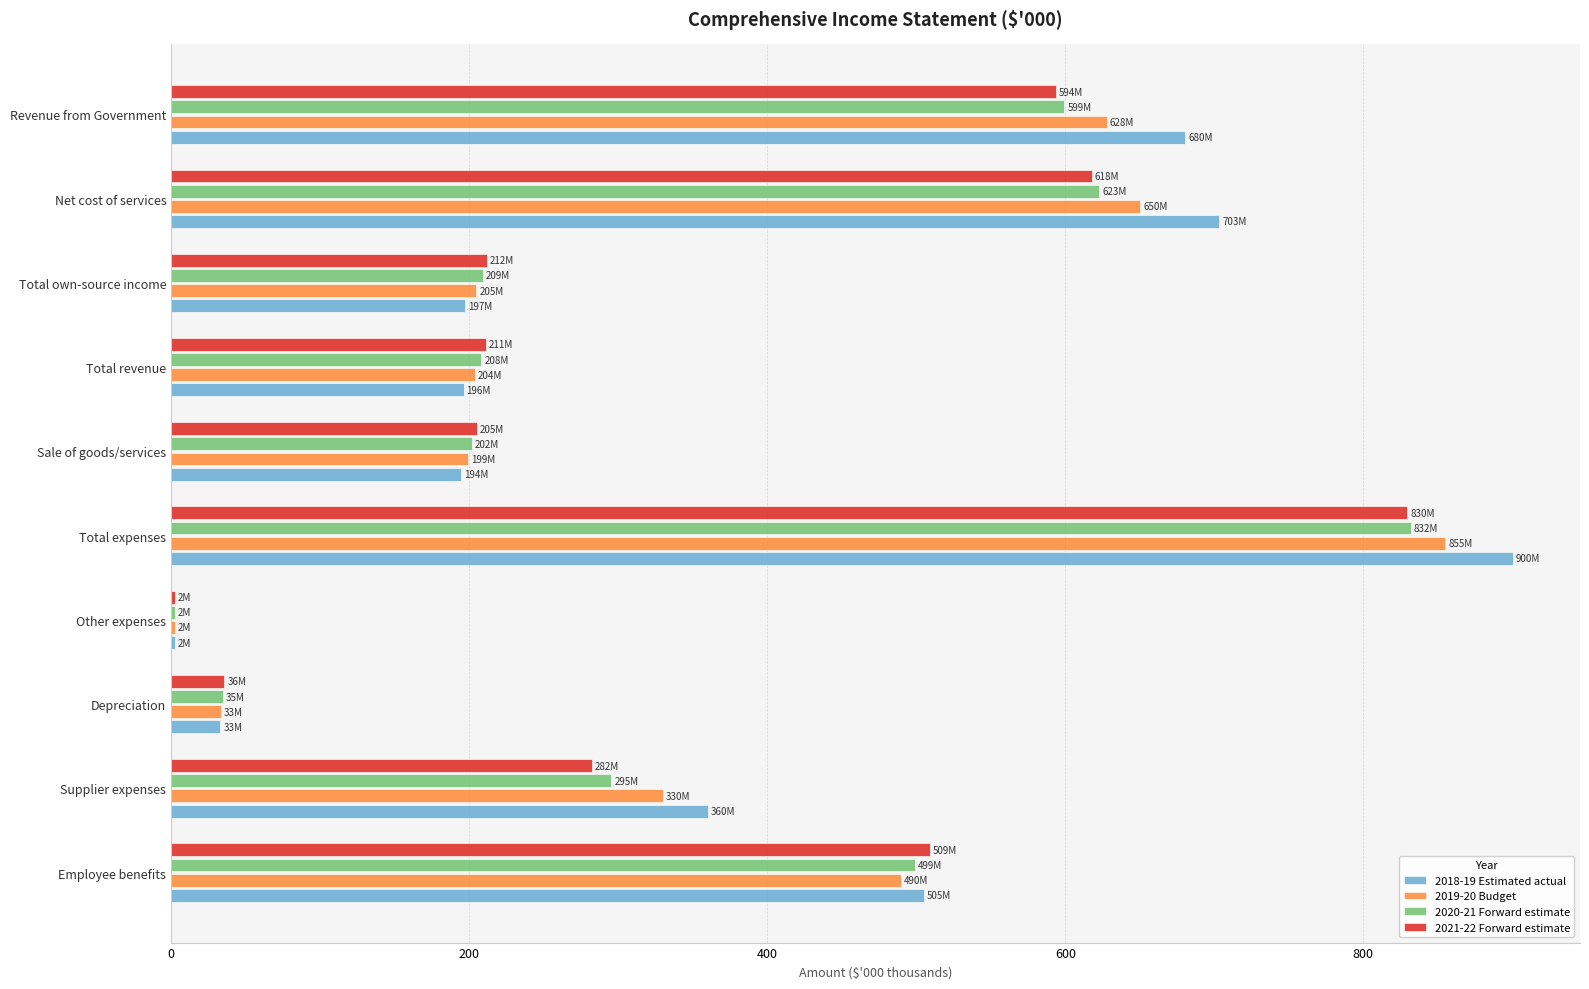

What is the sum of all 2021-22 Forward estimate values?

3498.8